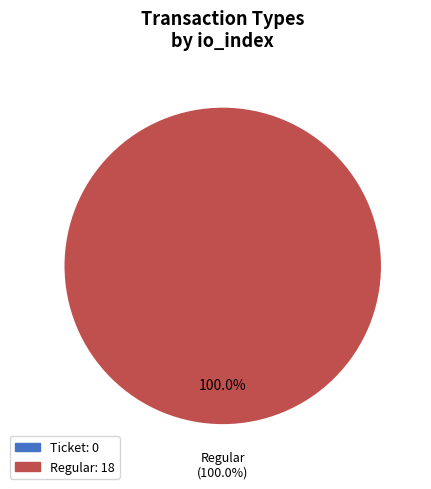

Which category has the smallest portion of the pie?

Ticket